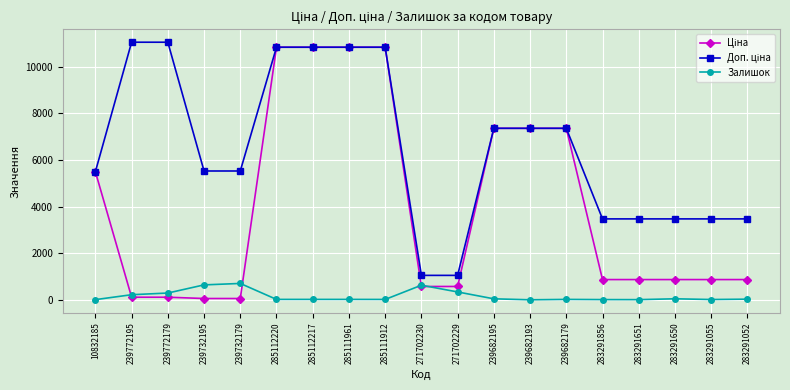

What is the label of the 1st point from the right?

283291052